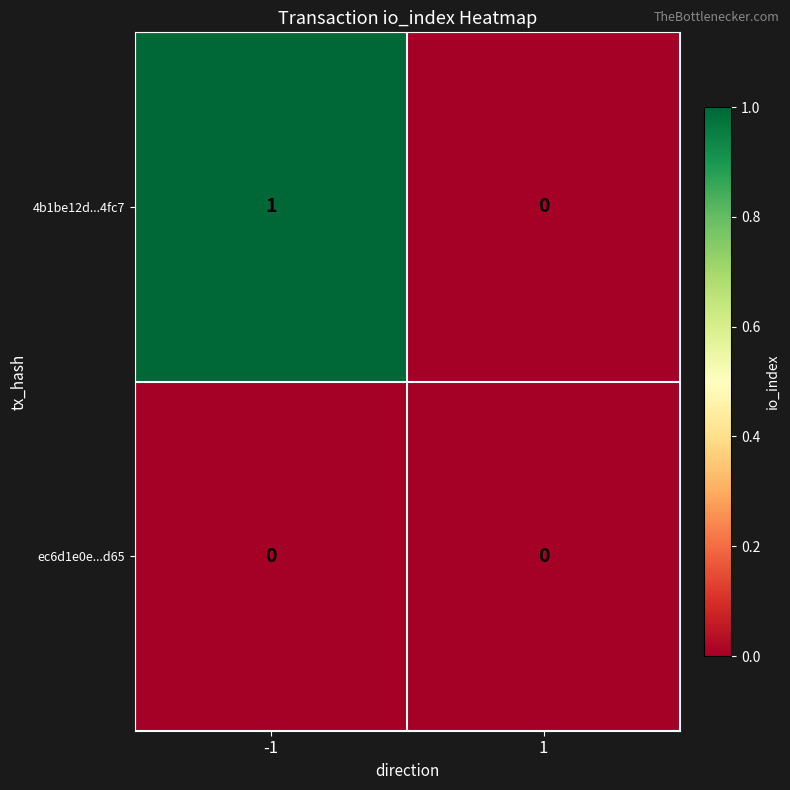

Is the value of ec6d1e0e...d65 at -1 greater than the value of 4b1be12d...4fc7 at -1?

No